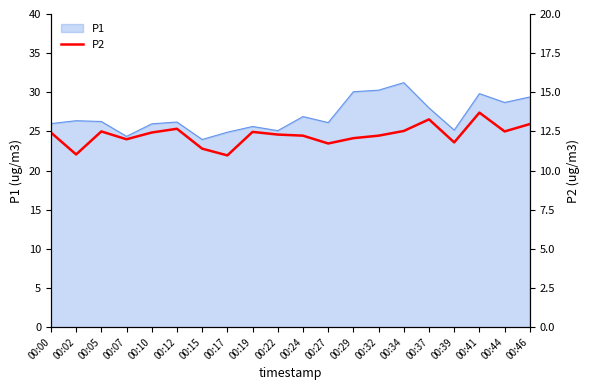

Reading left to right, list all the values displayed in this chart.

12.4	11.0	12.5	12.0	12.4	12.7	11.4	11.0	12.5	12.3	12.2	11.7	12.1	12.2	12.5	13.3	11.8	13.7	12.5	13.0